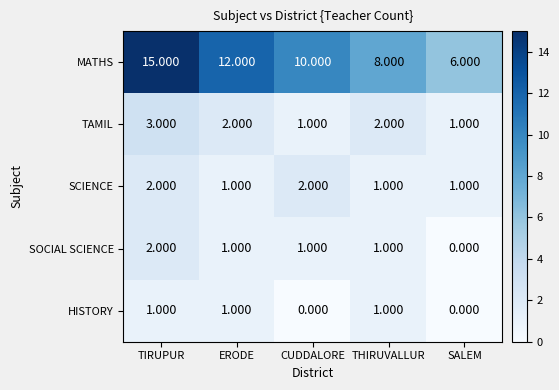

At how many categories does at least one series exceed 1?

5